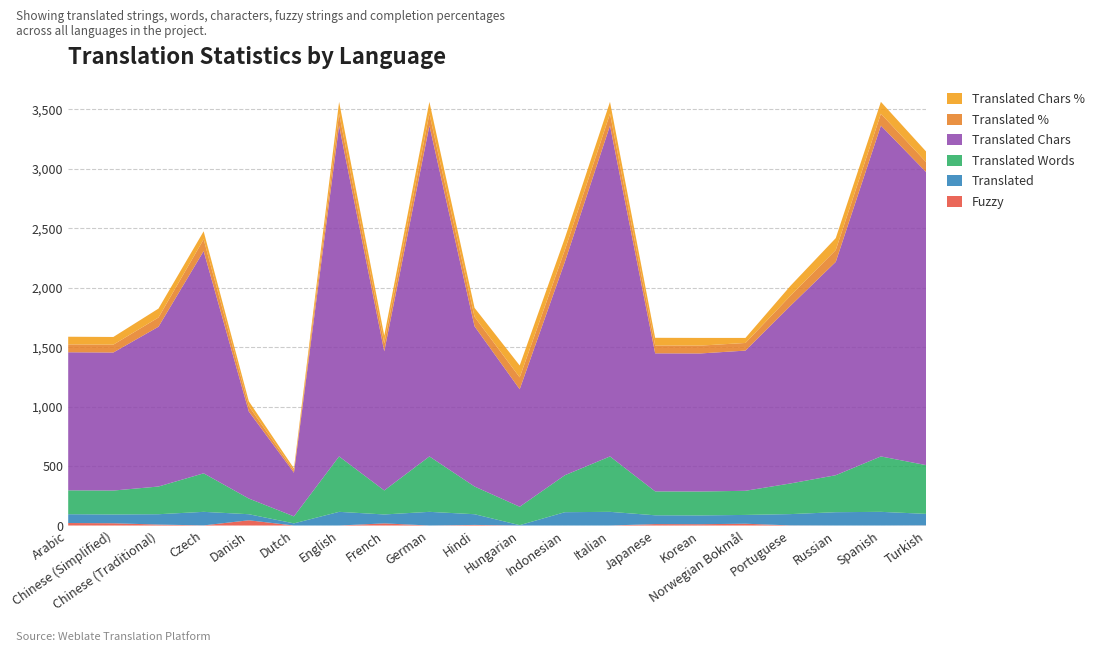

Reading left to right, extract all data points from this chart.

Fuzzy: Arabic=21.0	Chinese (Simplified)=19.0	Chinese (Traditional)=8.0	Czech=1.0	Danish=44.0	Dutch=0.0	English=0.0	French=18.0	German=0.0	Hindi=5.0	Hungarian=0.0	Indonesian=0.0	Italian=0.0	Japanese=12.0	Korean=11.0	Norwegian Bokmål=15.0	Portuguese=1.0	Russian=0.0	Spanish=0.0	Turkish=1.0
Translated: Arabic=74.0	Chinese (Simplified)=74.0	Chinese (Traditional)=87.0	Czech=114.0	Danish=51.0	Dutch=18.0	English=115.0	French=75.0	German=115.0	Hindi=90.0	Hungarian=3.0	Indonesian=112.0	Italian=115.0	Japanese=74.0	Korean=74.0	Norwegian Bokmål=74.0	Portuguese=95.0	Russian=112.0	Spanish=115.0	Turkish=97.0
Translated Words: Arabic=201.0	Chinese (Simplified)=201.0	Chinese (Traditional)=233.0	Czech=324.0	Danish=132.0	Dutch=59.0	English=466.0	French=202.0	German=466.0	Hindi=233.0	Hungarian=155.0	Indonesian=311.0	Italian=466.0	Japanese=201.0	Korean=201.0	Norwegian Bokmål=203.0	Portuguese=258.0	Russian=311.0	Spanish=466.0	Turkish=410.0
Translated Chars: Arabic=1161.0	Chinese (Simplified)=1161.0	Chinese (Traditional)=1344.0	Czech=1869.0	Danish=732.0	Dutch=367.0	English=2782.0	French=1170.0	German=2782.0	Hindi=1347.0	Hungarian=988.0	Indonesian=1794.0	Italian=2782.0	Japanese=1161.0	Korean=1161.0	Norwegian Bokmål=1179.0	Portuguese=1495.0	Russian=1794.0	Spanish=2782.0	Turkish=2465.0
Translated %: Arabic=66.0	Chinese (Simplified)=66.0	Chinese (Traditional)=77.6	Czech=99.1	Danish=45.5	Dutch=16.0	English=100.0	French=66.9	German=100.0	Hindi=80.3	Hungarian=100.0	Indonesian=100.0	Italian=100.0	Japanese=66.0	Korean=66.0	Norwegian Bokmål=64.3	Portuguese=84.8	Russian=100.0	Spanish=100.0	Turkish=84.3
Translated Chars %: Arabic=64.7	Chinese (Simplified)=64.7	Chinese (Traditional)=74.9	Czech=67.1	Danish=40.8	Dutch=20.4	English=100.0	French=65.2	German=100.0	Hindi=75.0	Hungarian=100.0	Indonesian=100.0	Italian=100.0	Japanese=64.7	Korean=64.7	Norwegian Bokmål=42.3	Portuguese=83.3	Russian=100.0	Spanish=100.0	Turkish=88.6